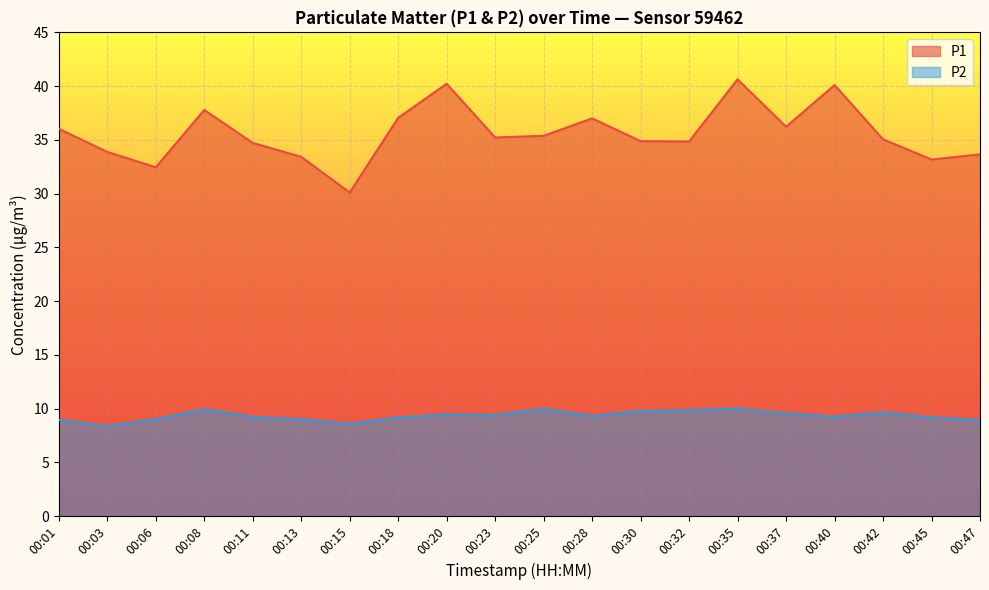

Between 00:15 and 00:03, which is larger?

00:03